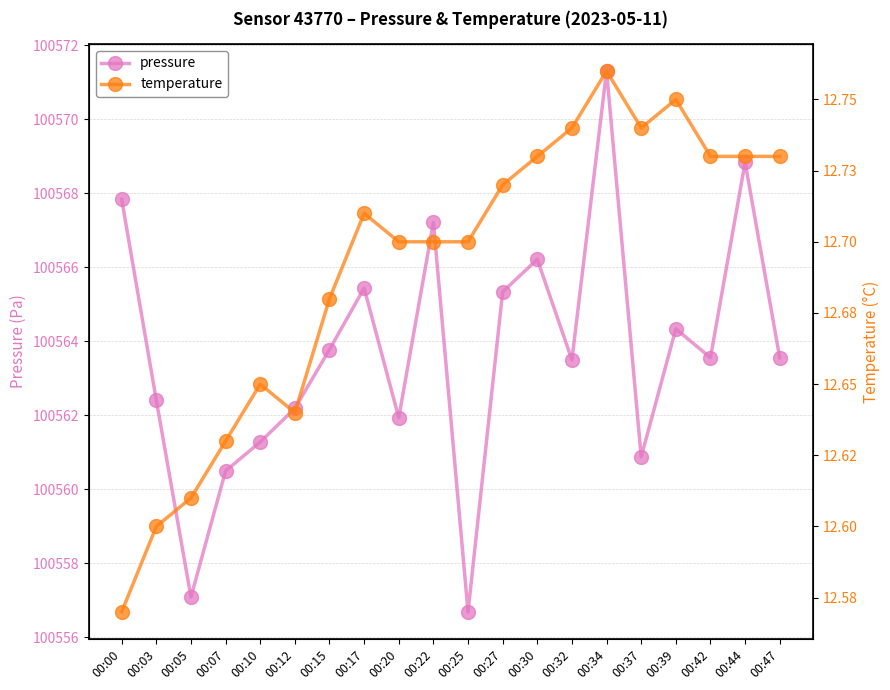

At which label does temperature reach its minimum?

00:00